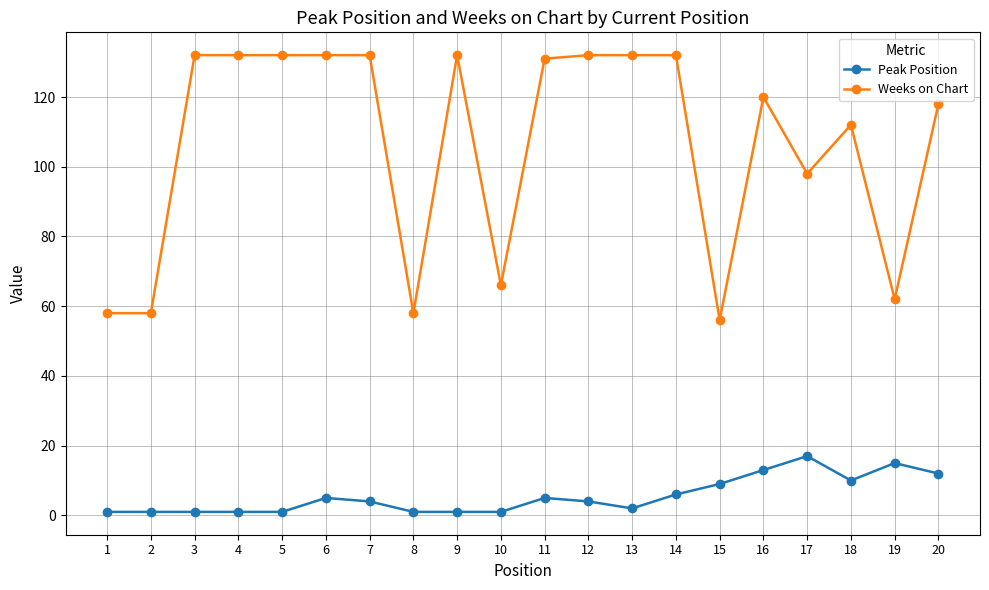

What are all the series names shown in the legend?

Peak Position, Weeks on Chart